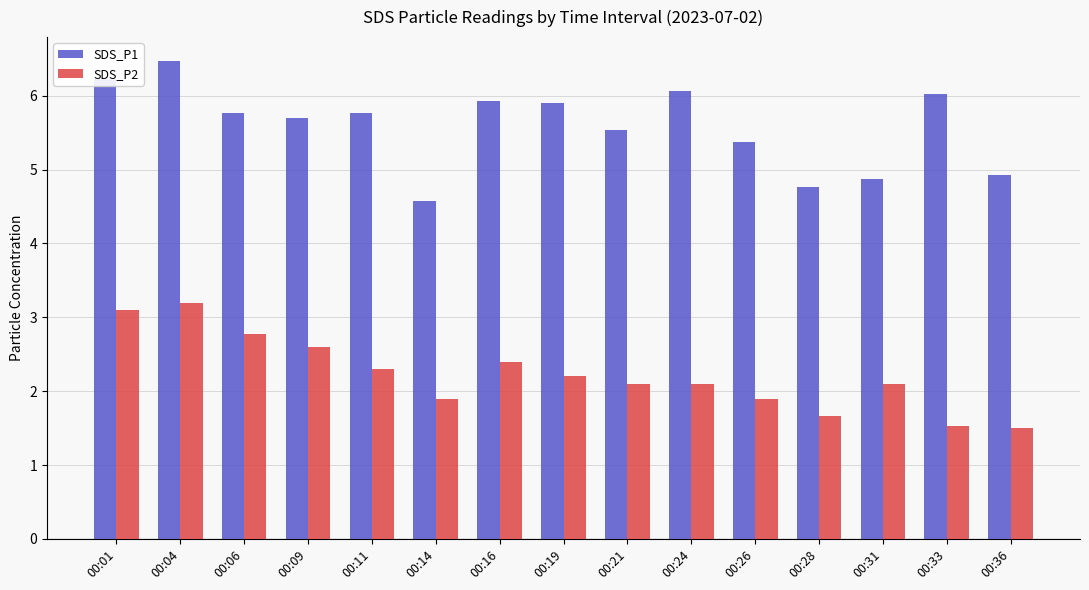

At which category is the sum across all series the highest?

00:04